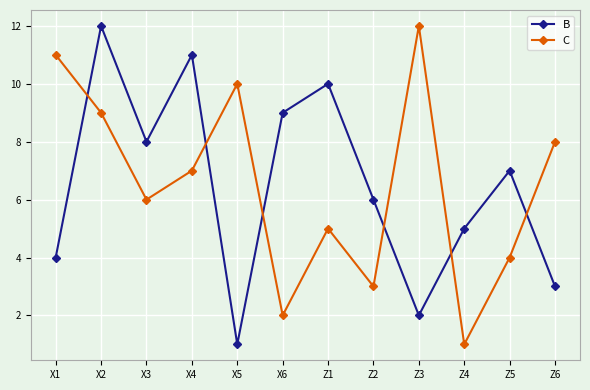

The B series shows 14 at X3. True or false?

False